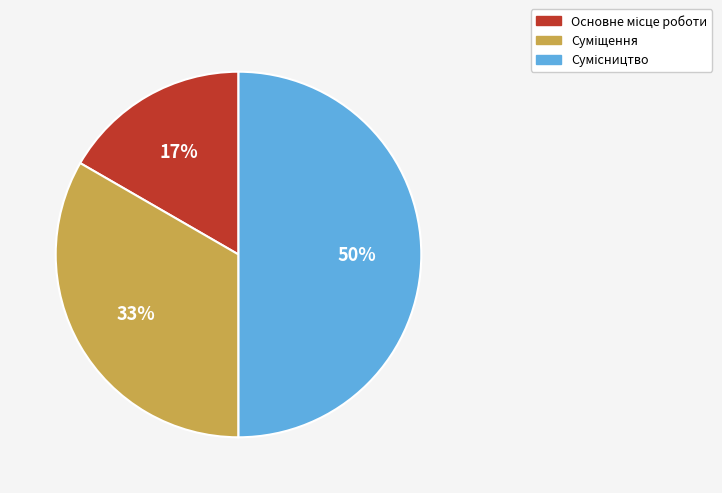

To the nearest percent, what is the difference between the largest and smallest slice percentages?

33%